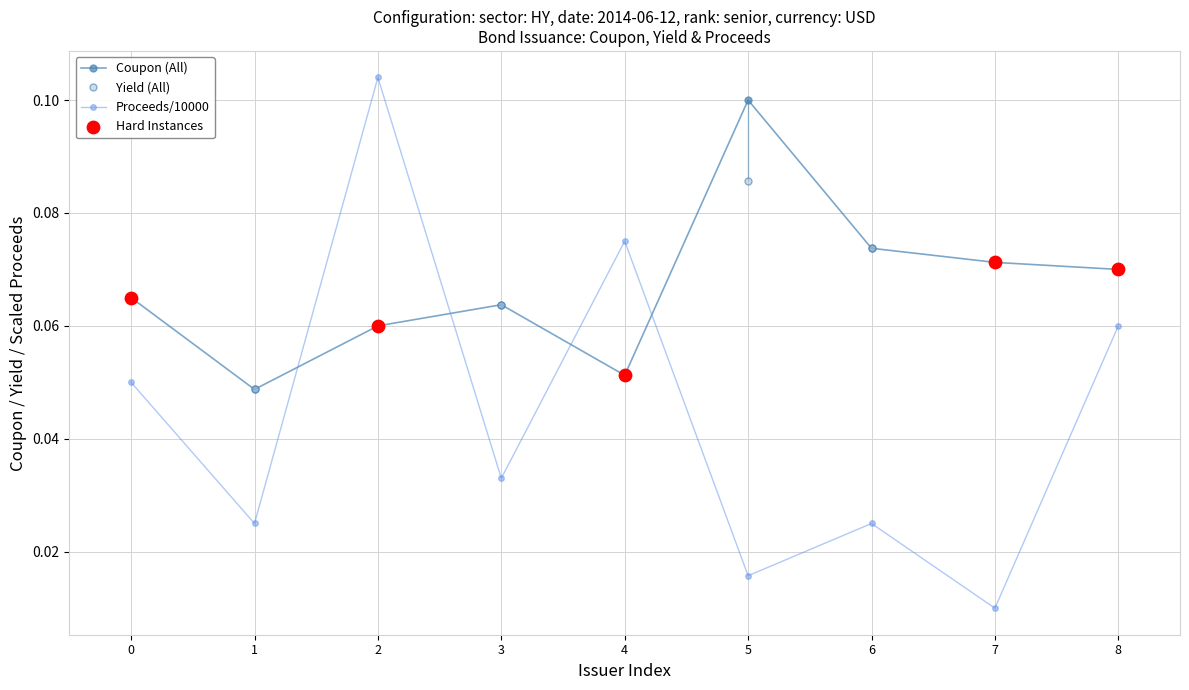

At how many categories does at least one series exceed 0?

9